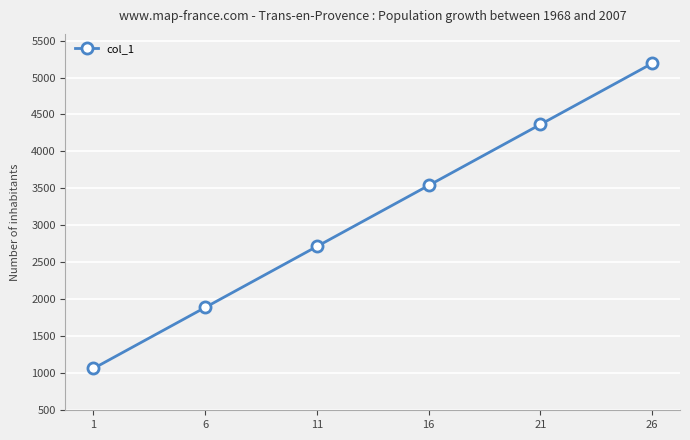

Reading left to right, list all the values displayed in this chart.

1=1065	6=1890	11=2715	16=3540	21=4365	26=5190